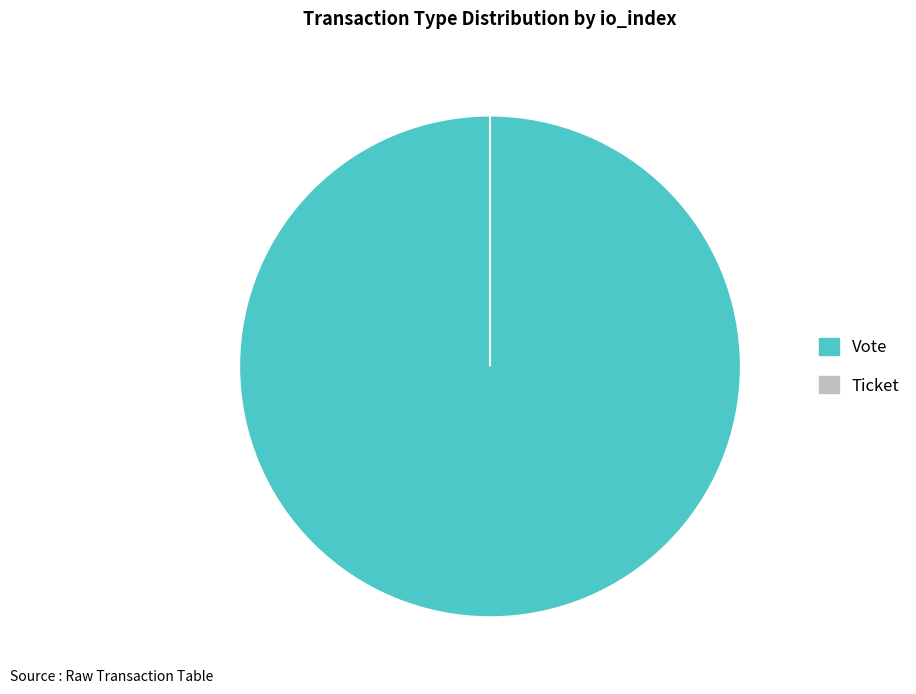

Which slice is the smallest?

Ticket